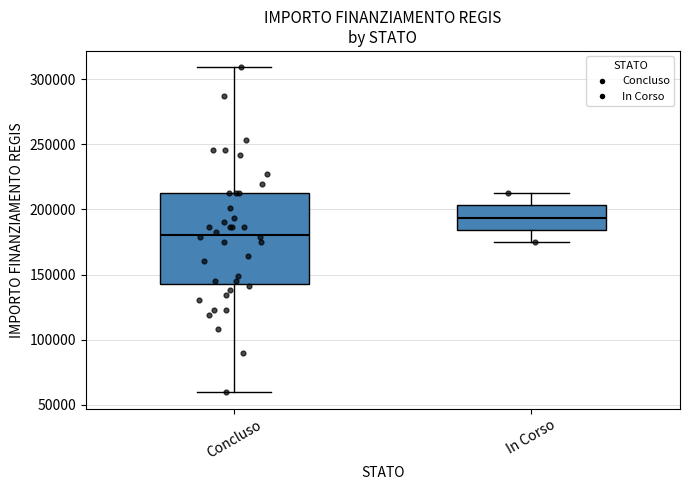

Where does the lower whisker of the box for Concluso end on the y-axis? The values are not printed on the chart, so give them approximately, as read against the axis.

60000